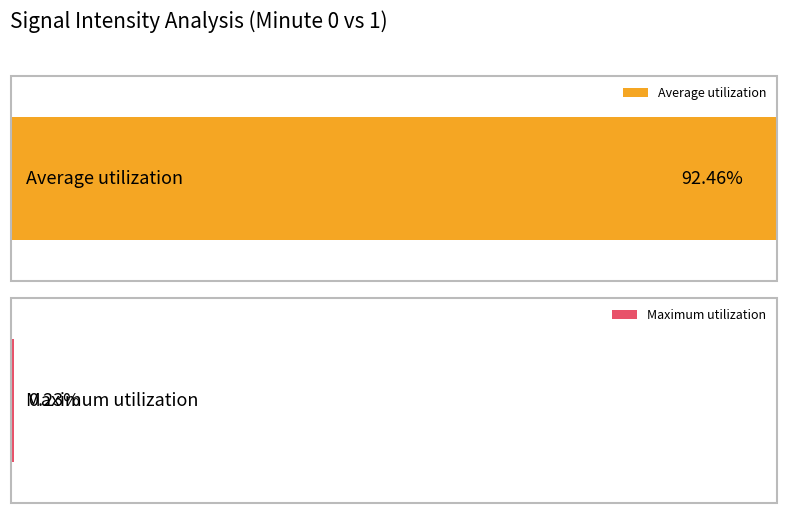

What are all the series names shown in the legend?

Average utilization, Maximum utilization